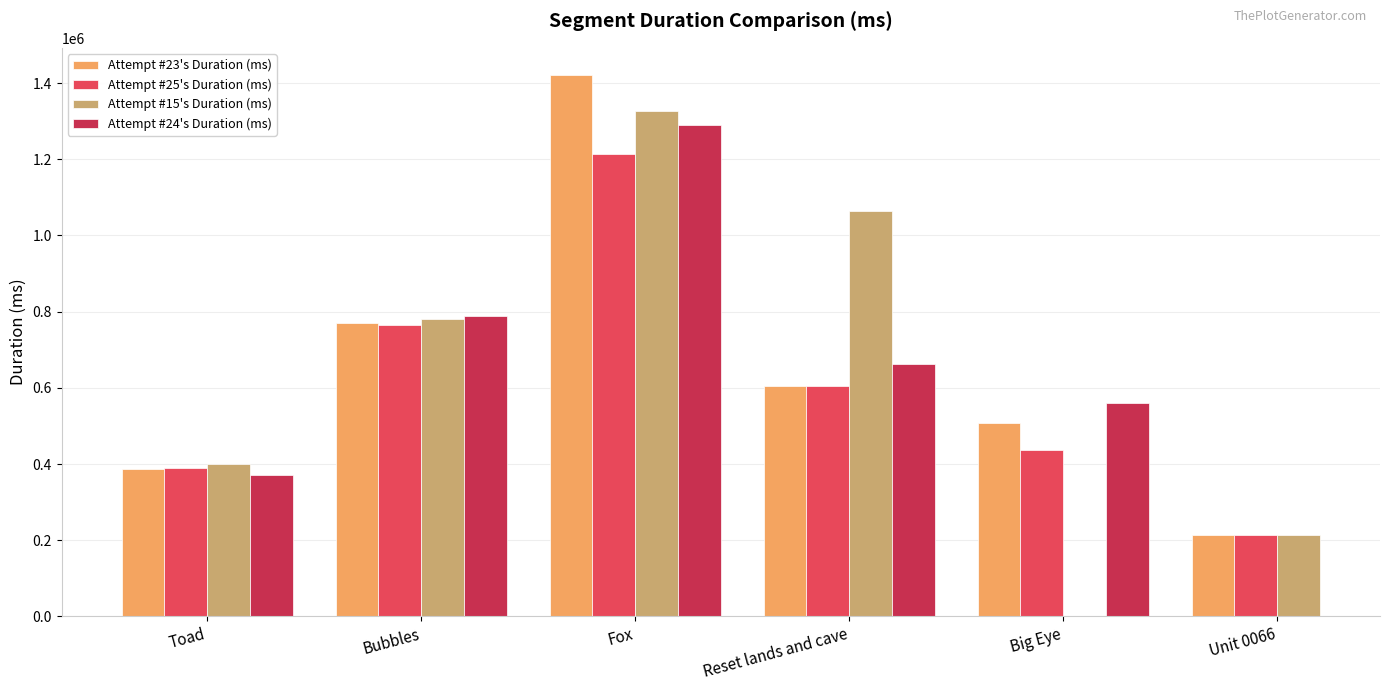

The value of Attempt #24's Duration (ms) at Reset lands and cave is 663463.0. True or false?

True